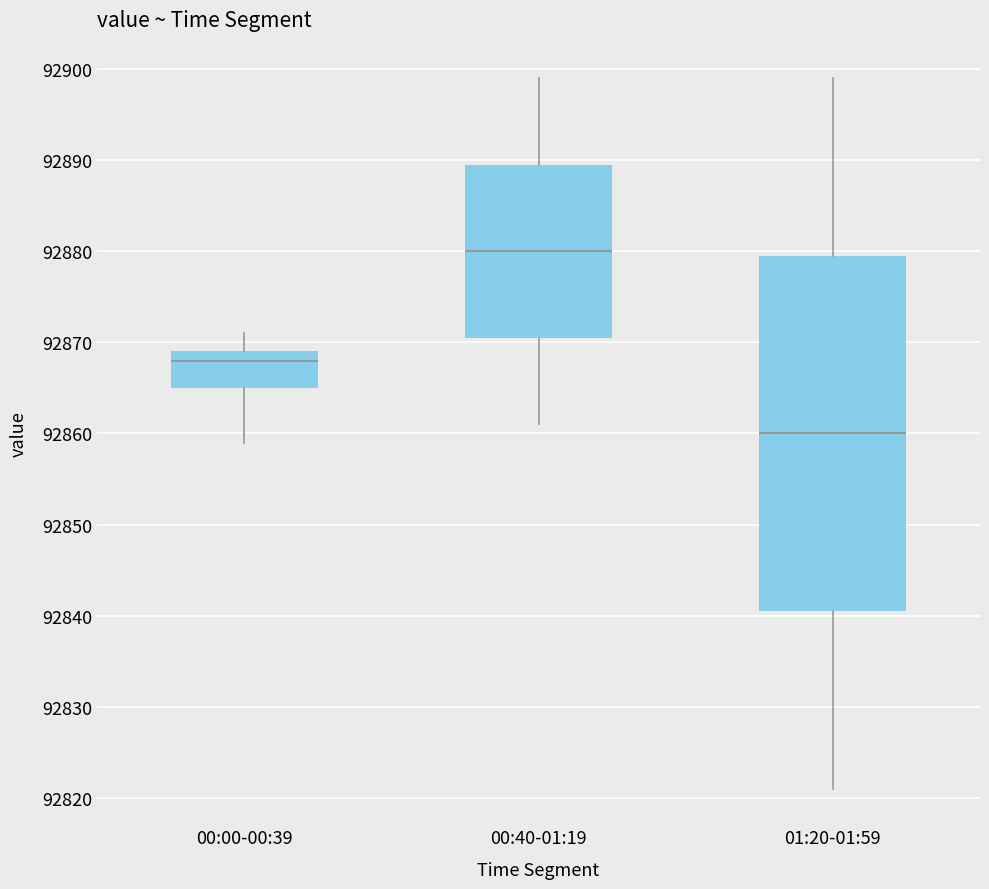

Reading left to right, read every box against the y-axis: the position of its median line, the range the box covers, and the ends of its whiskers. The values are not printed on the chart, so give them approximately, as read against the axis.

00:00-00:39: median 92868, box 92865 to 92869, whiskers 92859 to 92871
00:40-01:19: median 92880, box 92871 to 92890, whiskers 92861 to 92899
01:20-01:59: median 92860, box 92841 to 92880, whiskers 92821 to 92899